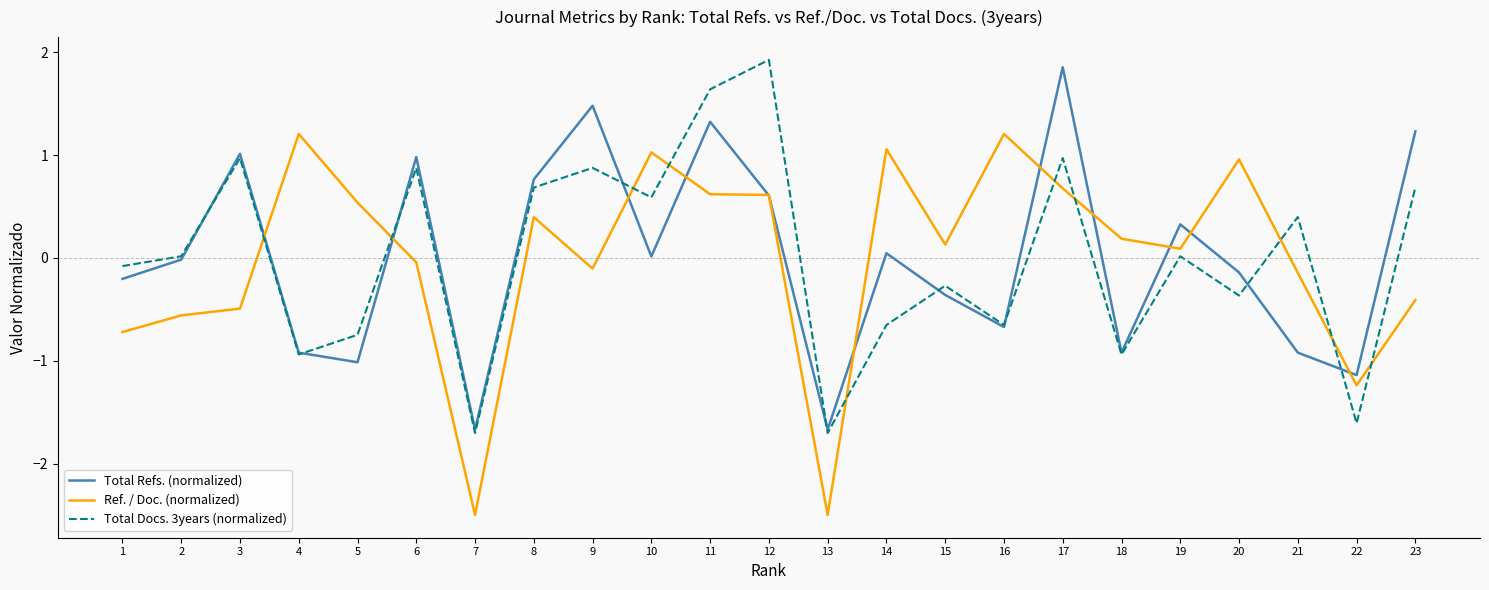

Where do Ref. / Doc. (normalized) and Total Docs. 3years (normalized) first cross each other?

3 and 4